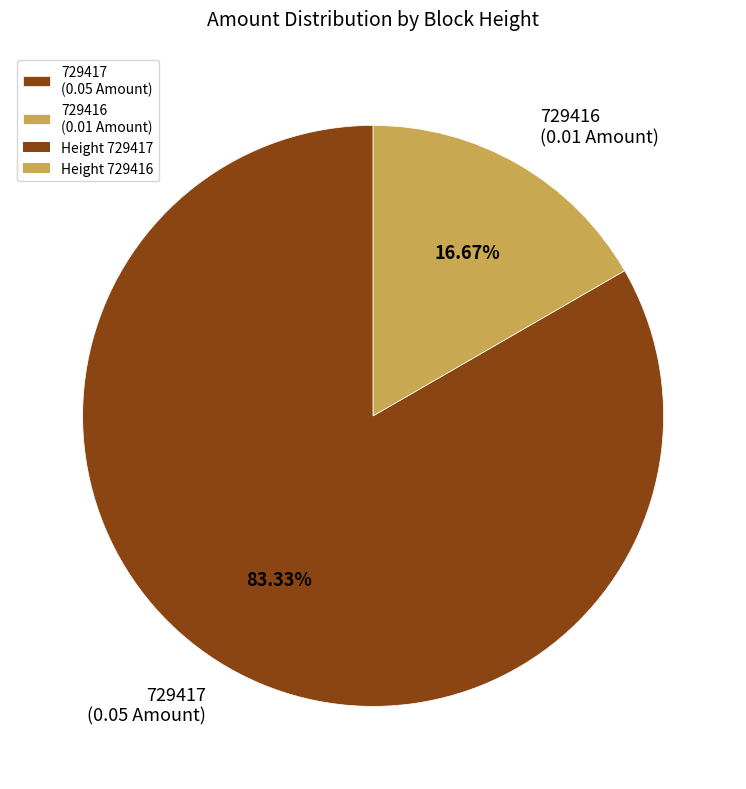

Which has a higher value, 729416 or 729417?

729417